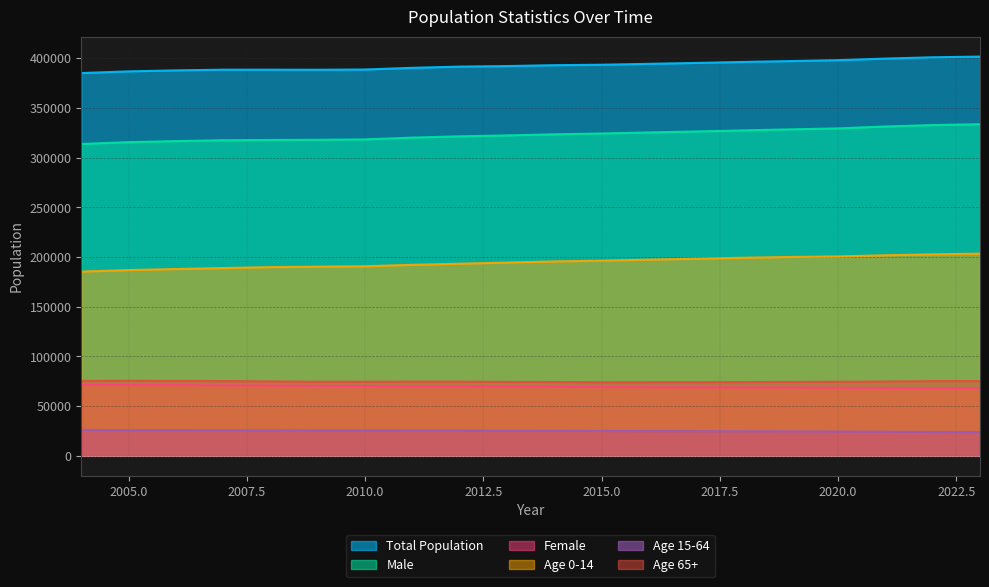

Where does the Male series first go above 323433?

2015